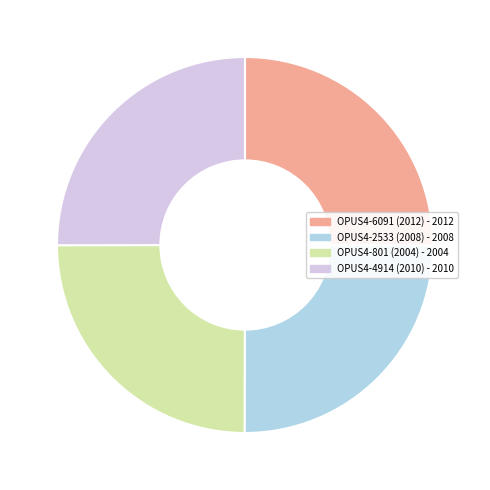

Is there any slice that represents more than half of the pie?

No